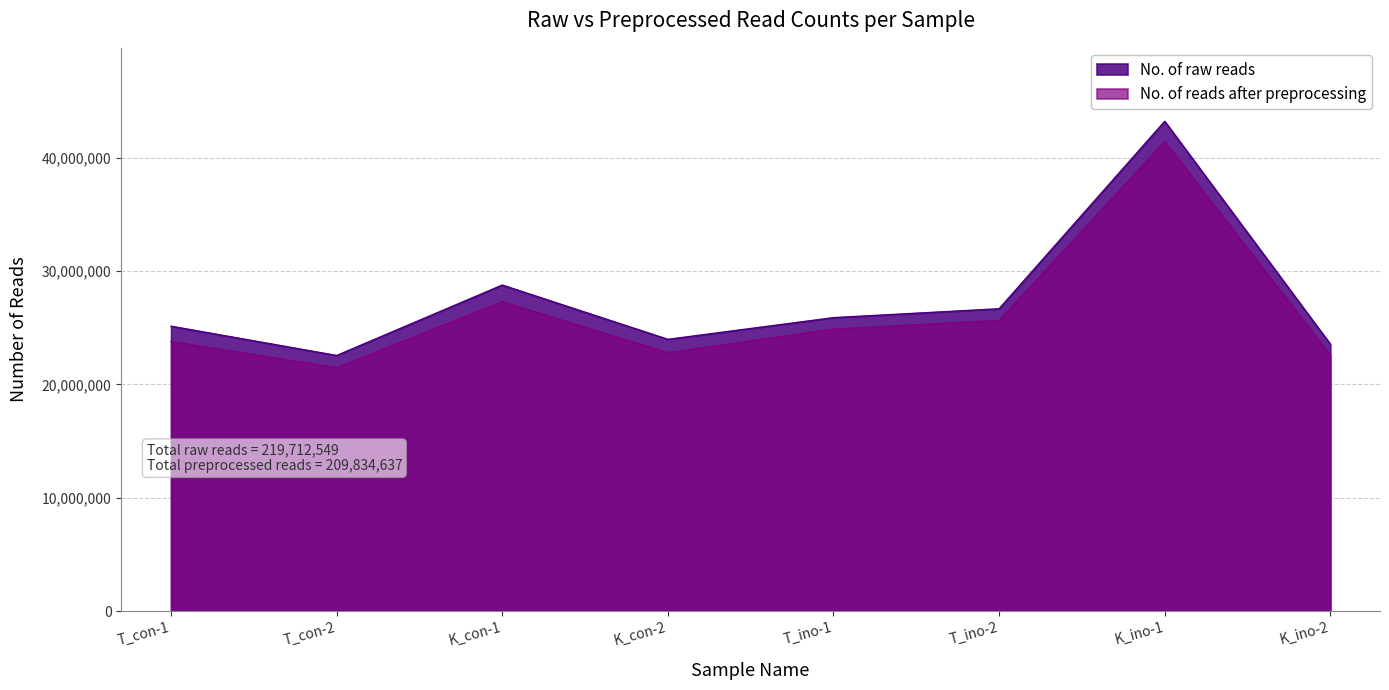

True or false: No. of raw reads and No. of reads after preprocessing intersect in this chart.

False